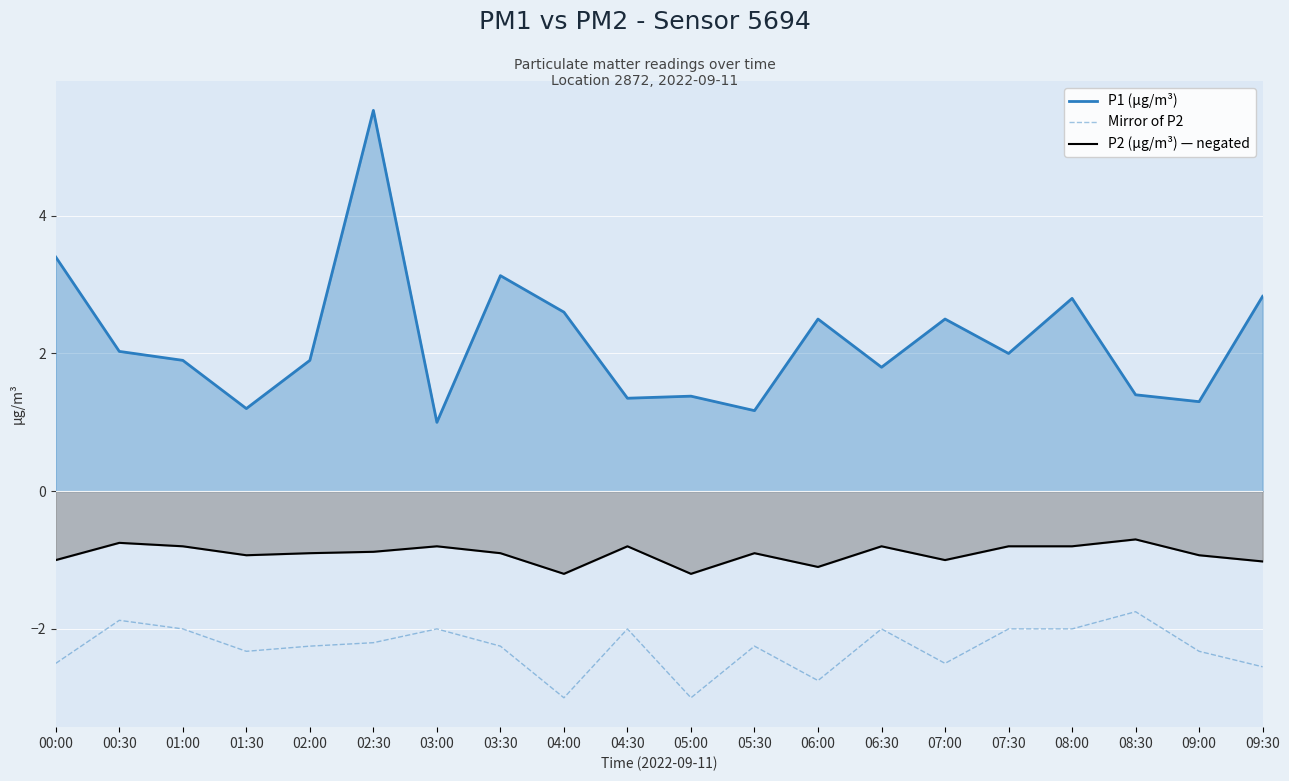

What value does the Mirror of P2 series have at 08:30?

-1.8